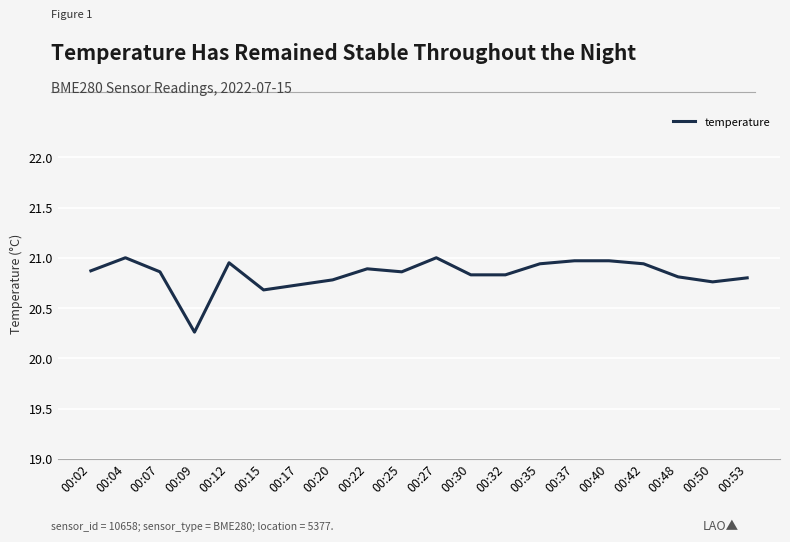

What is the ratio of the value at 00:17 to the value at 00:09?

1.0